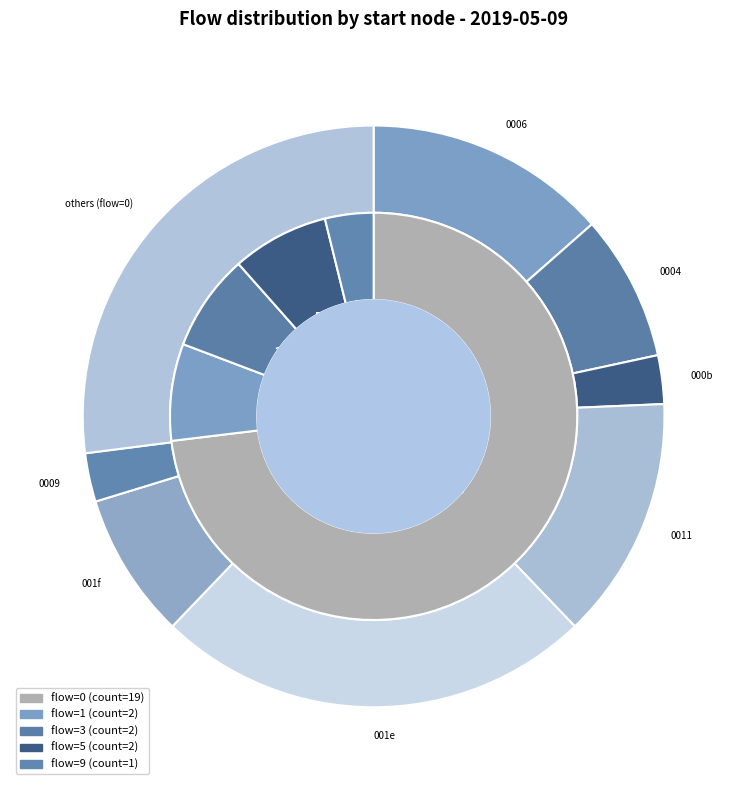

Does any single category account for the majority?

No